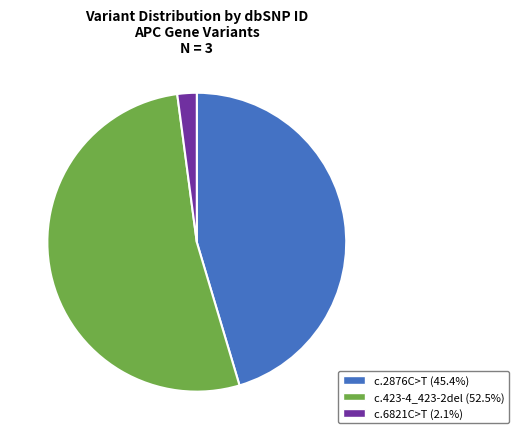

Does c.423-4_423-2del (52.5%) account for over 50% of the chart?

Yes